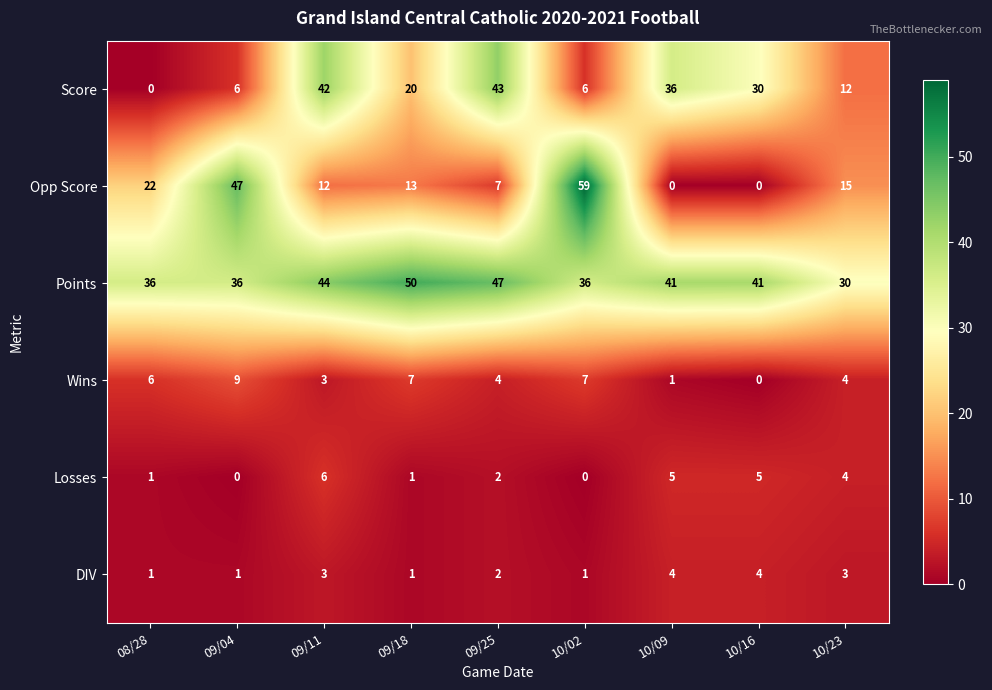

Which series has the largest range (max minus min)?

Opp Score